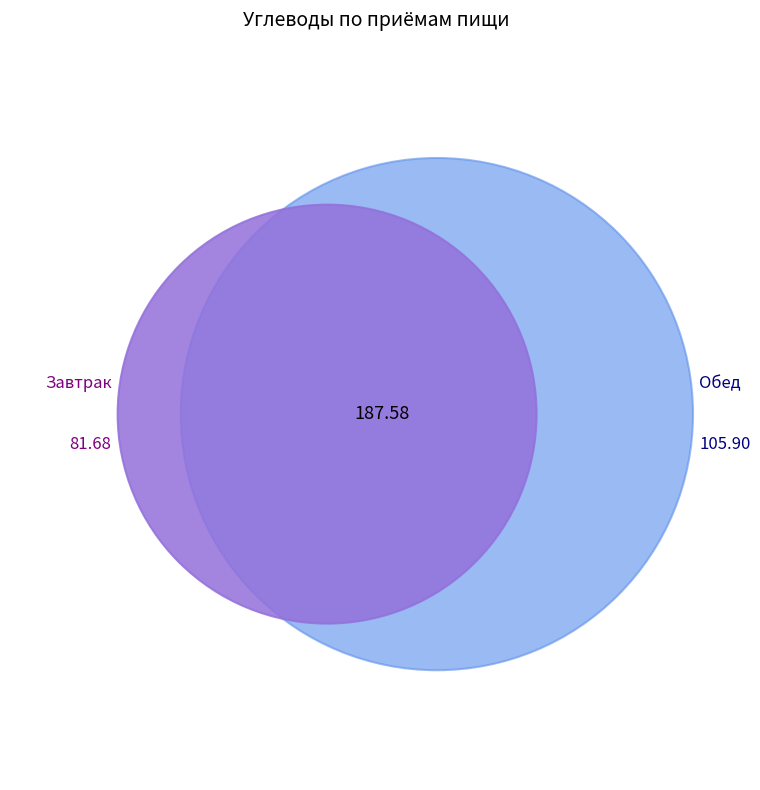

Do Завтрак and Обед together represent more than half of the pie?

Yes